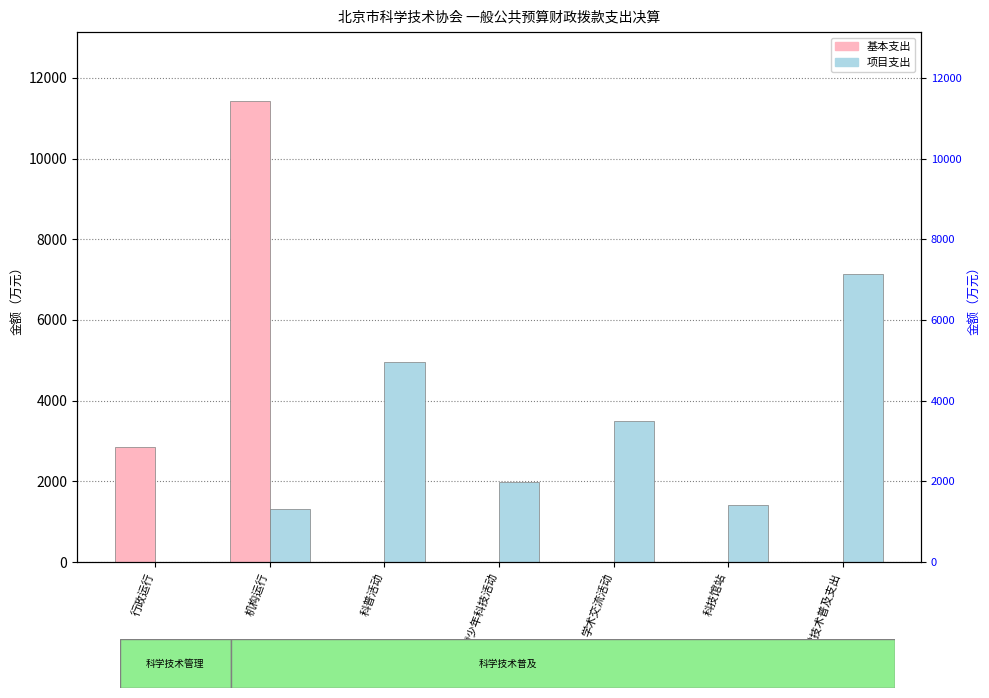

What is the label of the 4th bar from the left?

青少年科技活动